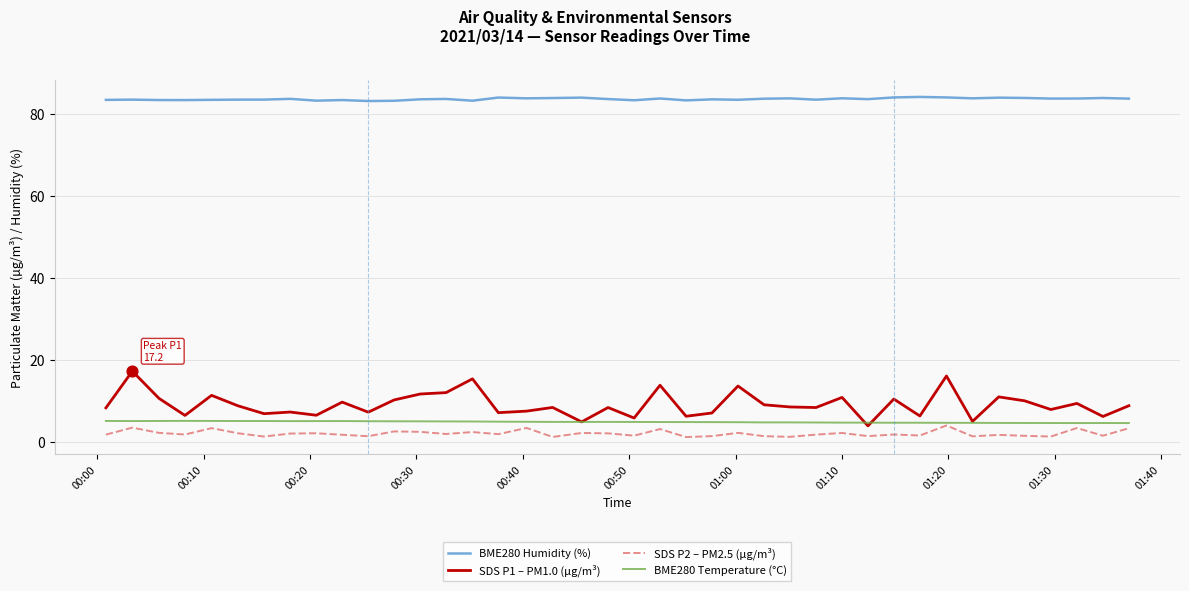

Which series has the largest total across all categories?

BME280 Humidity (%)